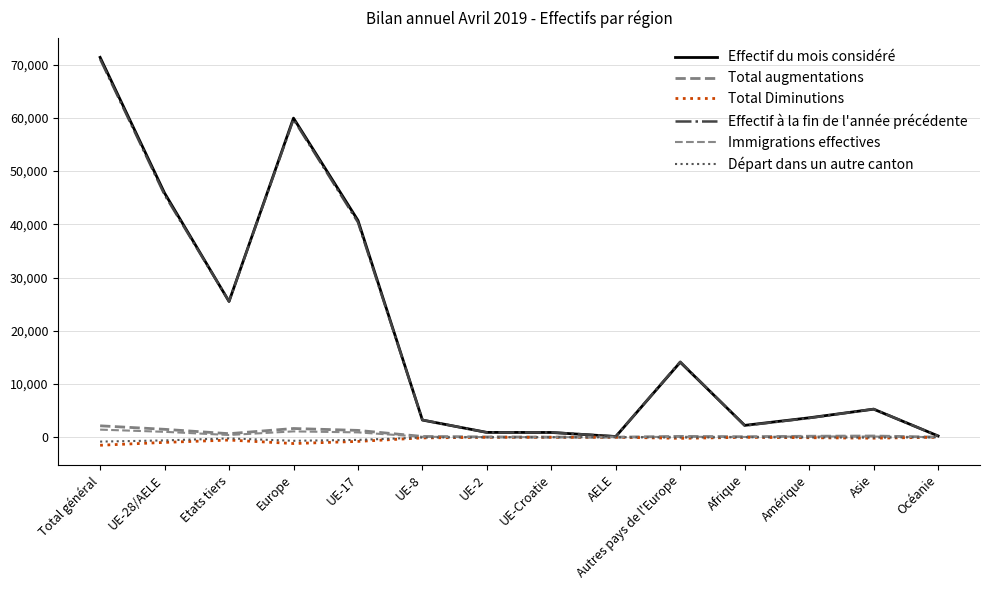

What is the value of the Départ dans un autre canton point at the 8th from the left?

-9